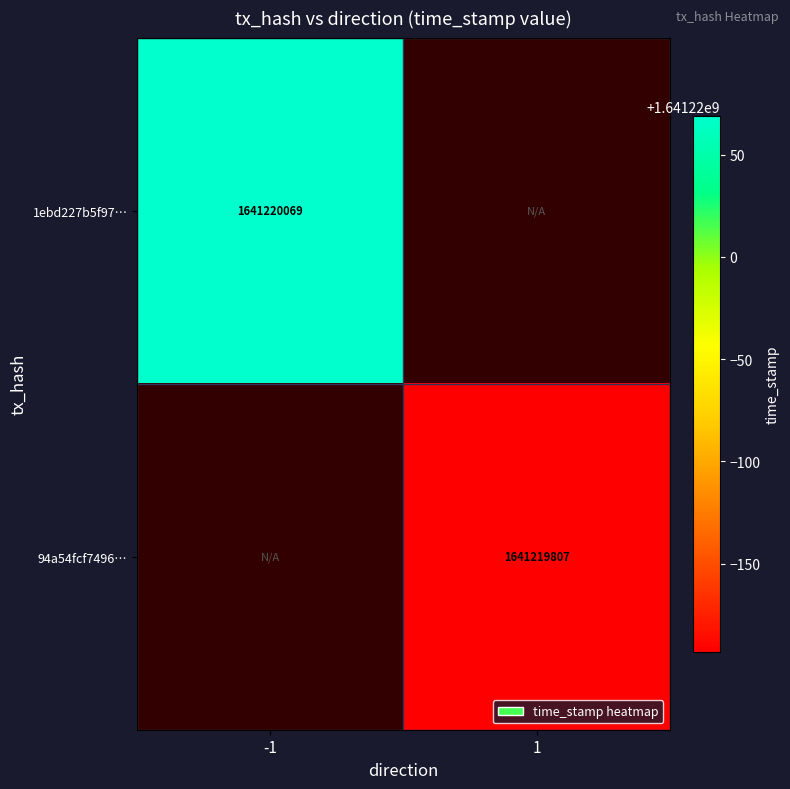

Reading left to right, what are all the values shown in this chart?

1ebd227b5f97d523dacd0b6c43536e85d68c61d: 1641220069	0
94a54fcf7496a53b89949bb9ecde9b09a21c9a9: 0	1641219807